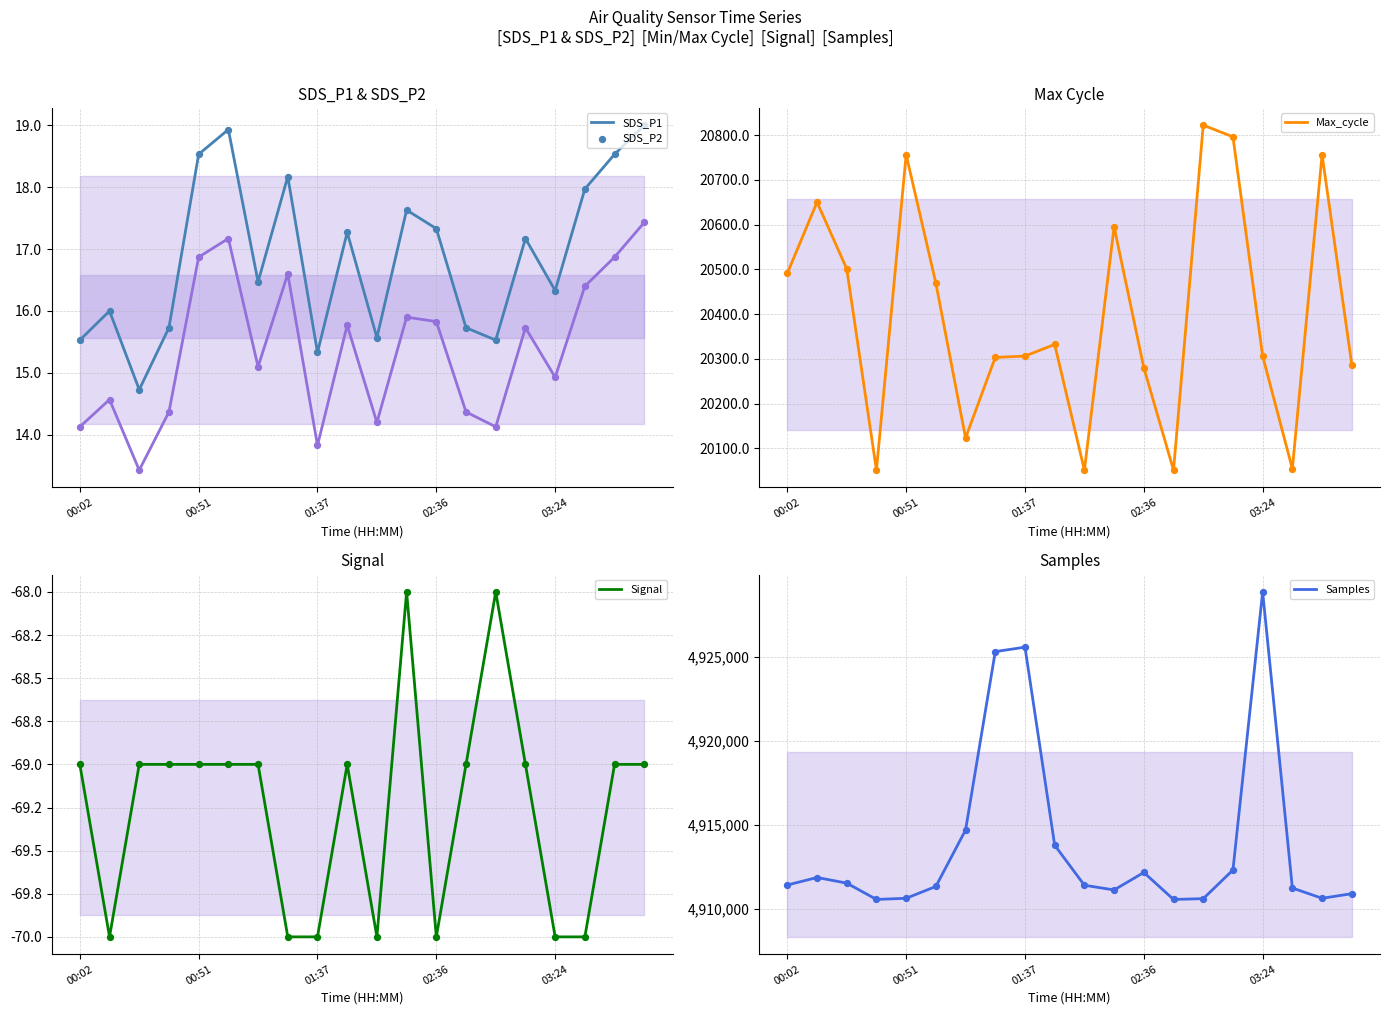

Which series has the largest total across all categories?

Samples